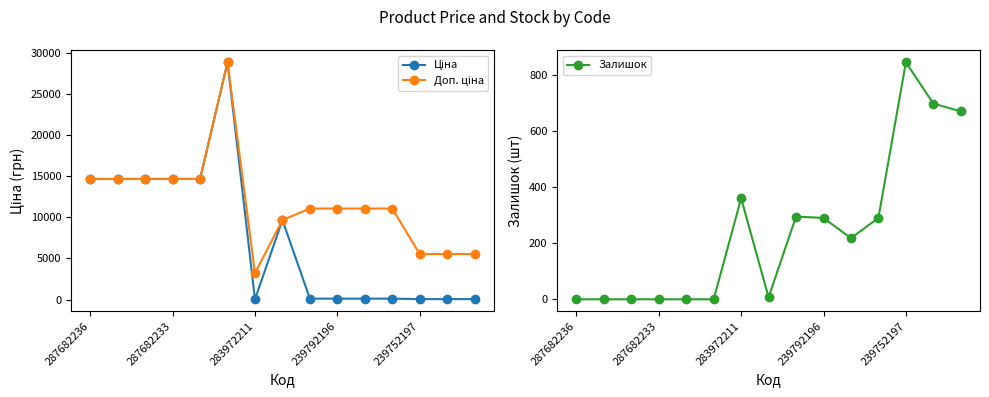

True or false: Залишок has a value of 845 at 239752197.

True